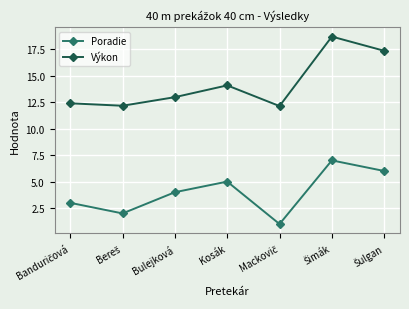

What is the difference between the highest and lowest values at Bulejková?

9.0